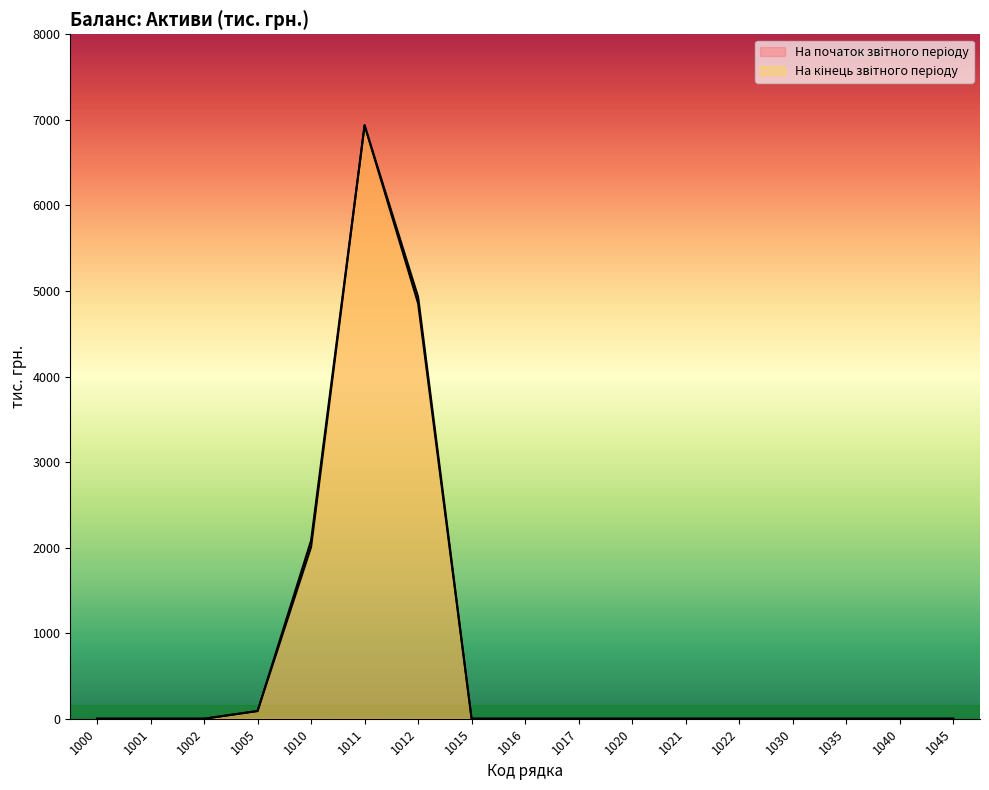

What are all the series names shown in the legend?

На початок звітного періоду, На кінець звітного періоду